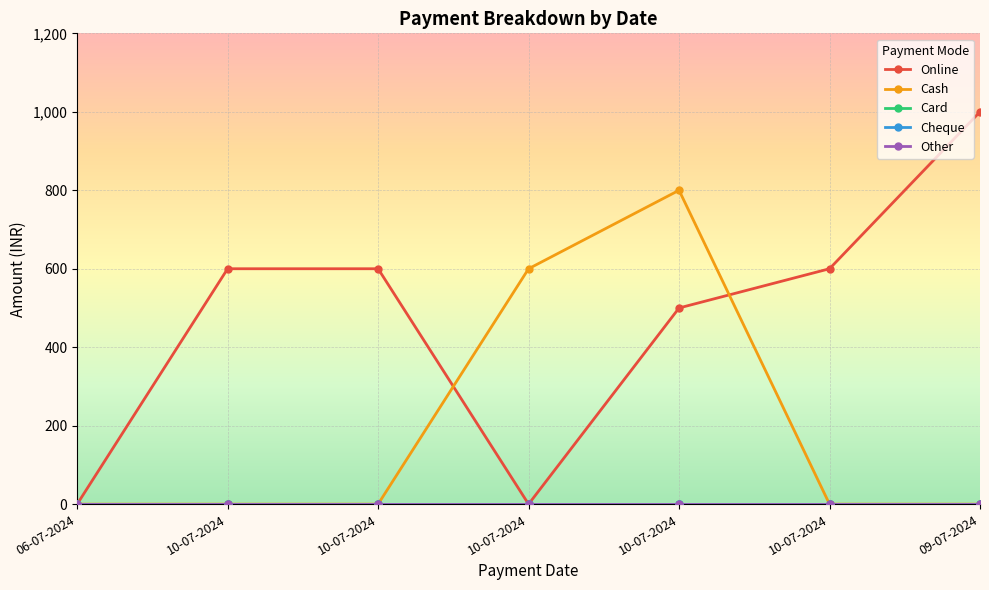

True or false: Cheque and Card cross at least once.

False